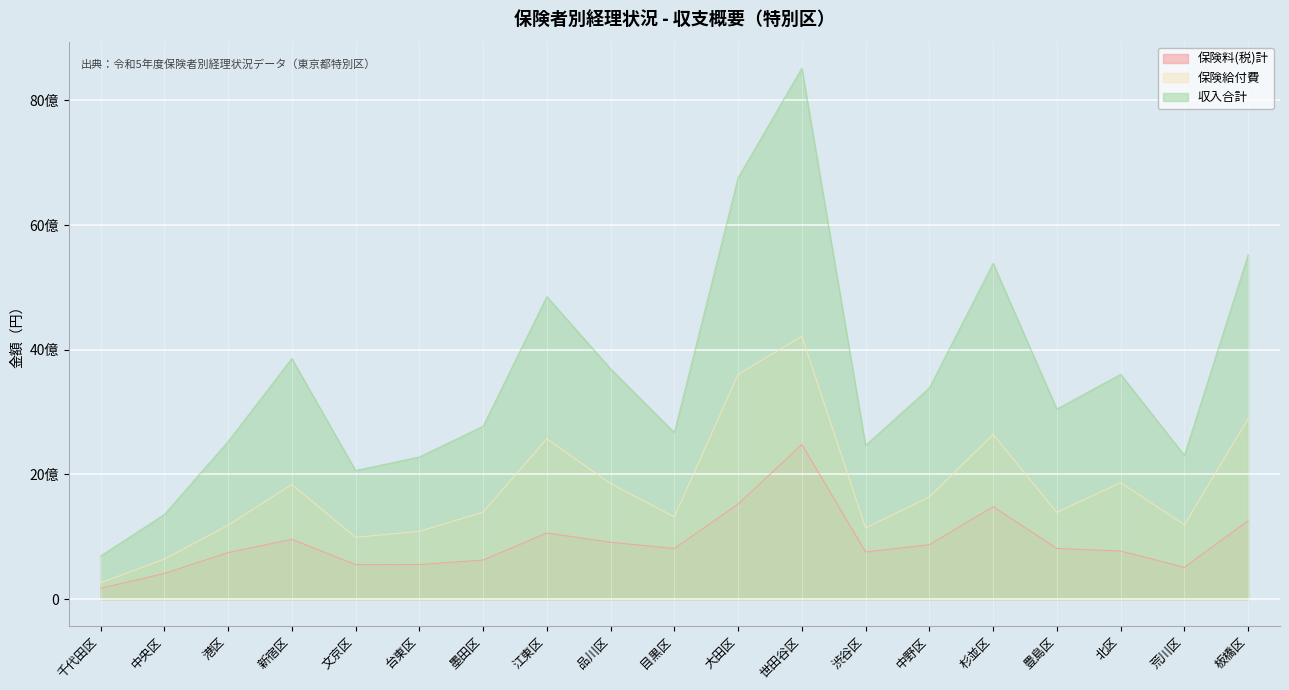

List the labels in order of 収入合計 value, largest first.

世田谷区, 大田区, 板橋区, 杉並区, 江東区, 新宿区, 品川区, 北区, 中野区, 豊島区, 墨田区, 目黒区, 港区, 渋谷区, 荒川区, 台東区, 文京区, 中央区, 千代田区